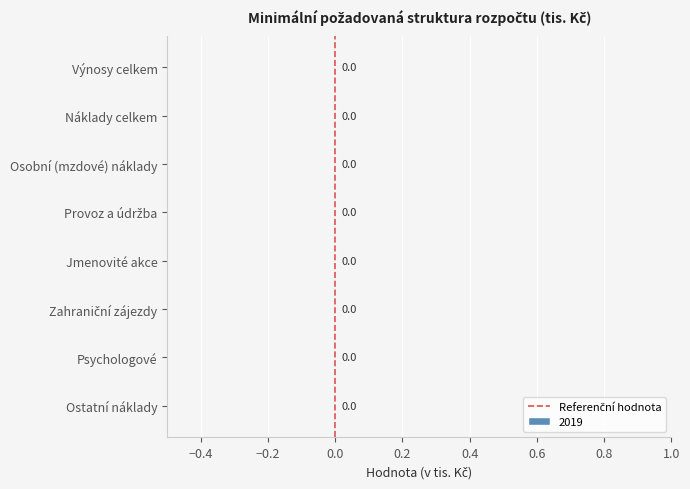

Between −0.6 and −0.4, which is larger?

−0.4